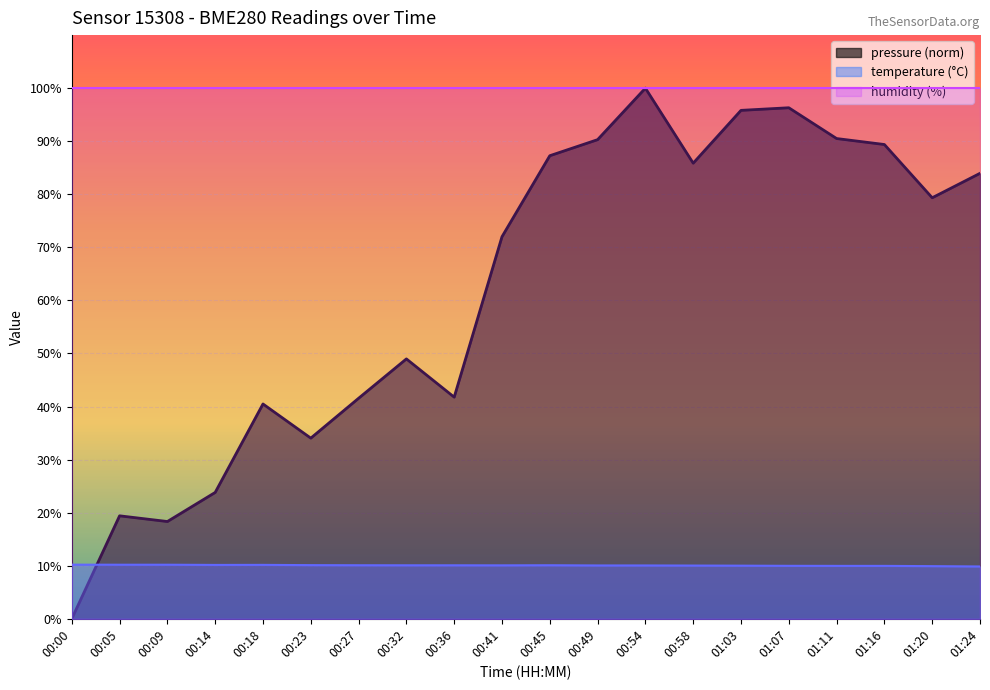

Which series has the largest total across all categories?

humidity (%)